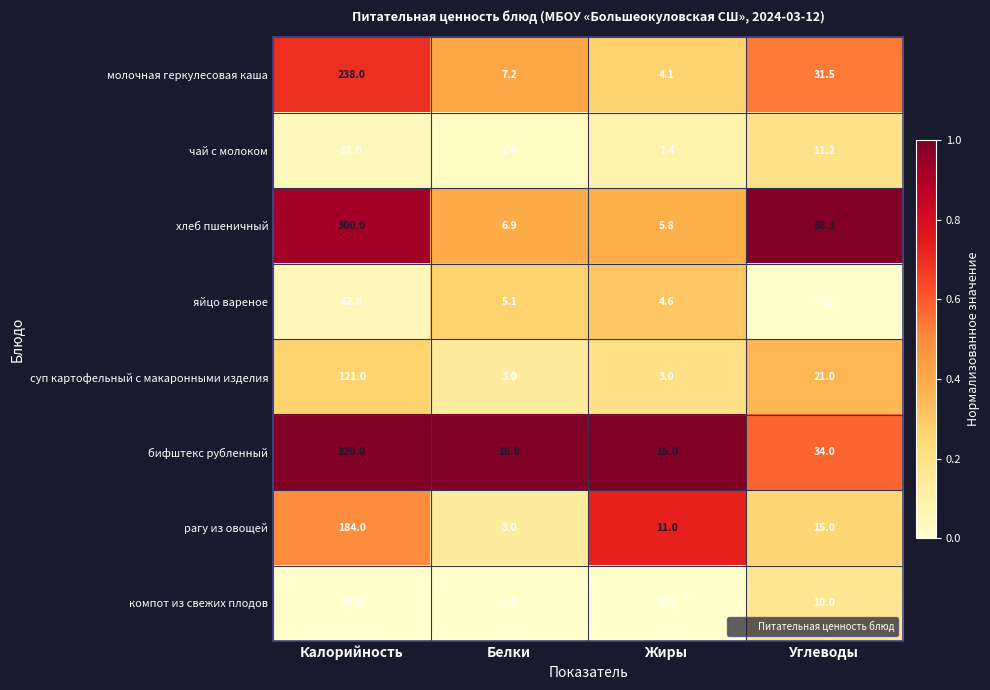

Rank the series at Жиры from highest to lowest value.

бифштекс рубленный, рагу из овощей, хлеб пшеничный, яйцо вареное, молочная геркулесовая каша, суп картофельный с макаронными изделия, чай с молоком, компот из свежих плодов